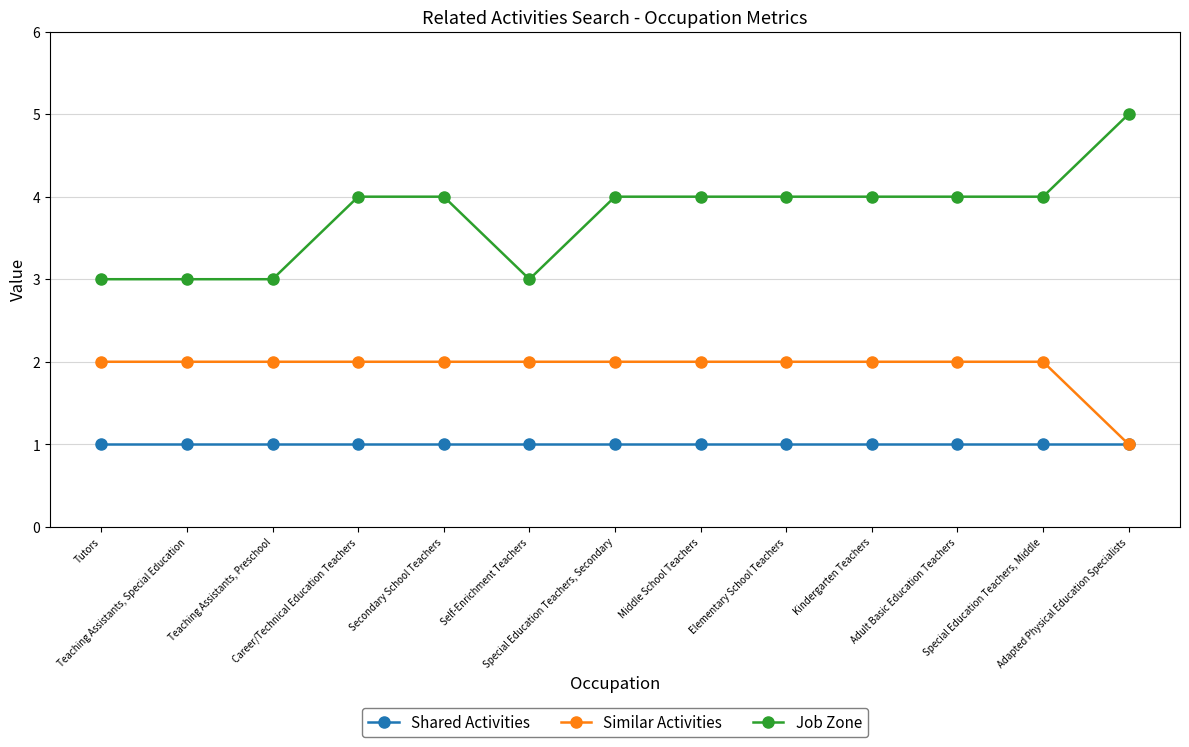

How many series are shown in this chart?

3